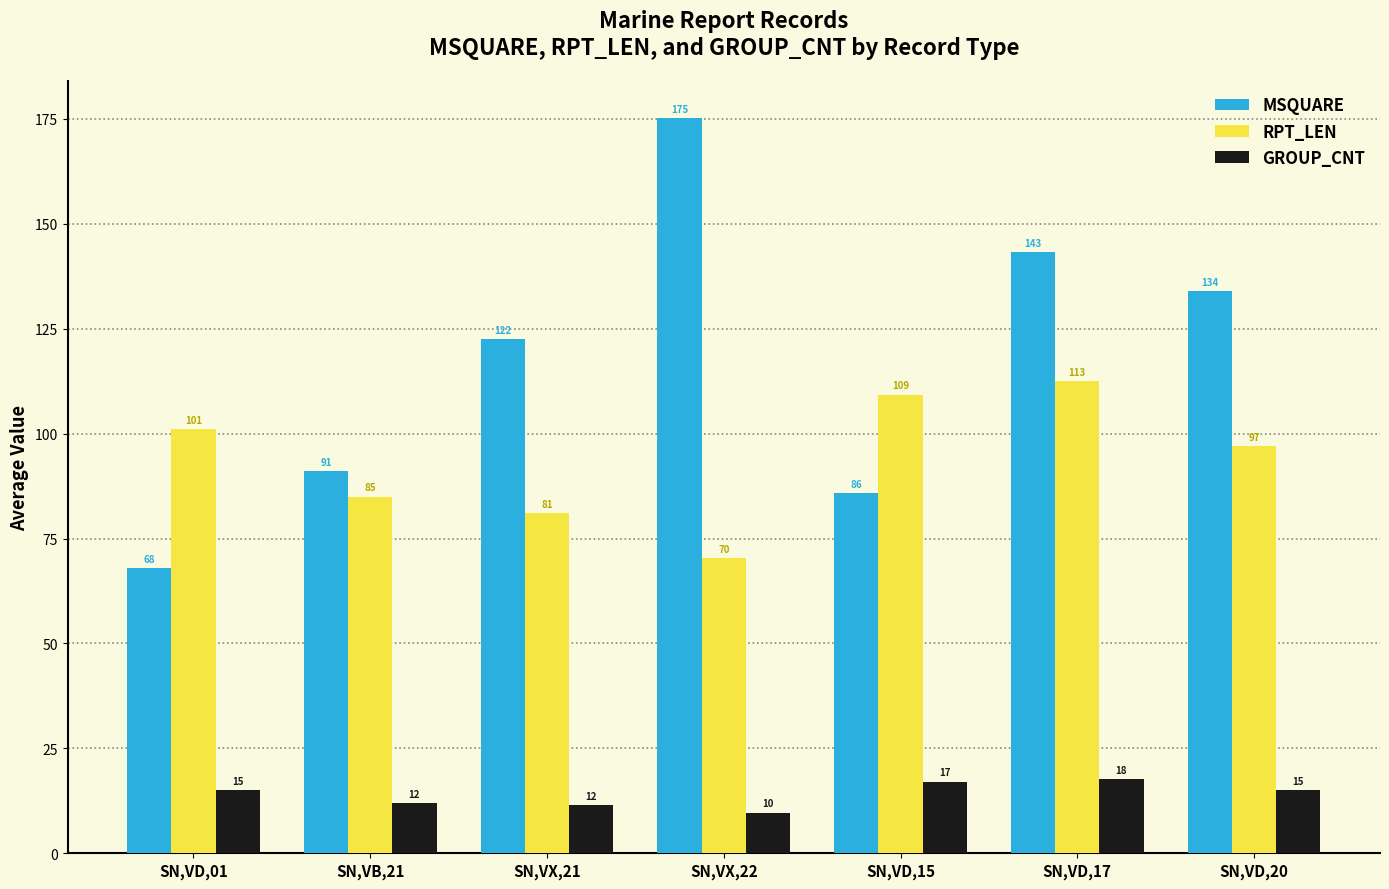

List the series in order of their overall mean, lowest first.

GROUP_CNT, RPT_LEN, MSQUARE